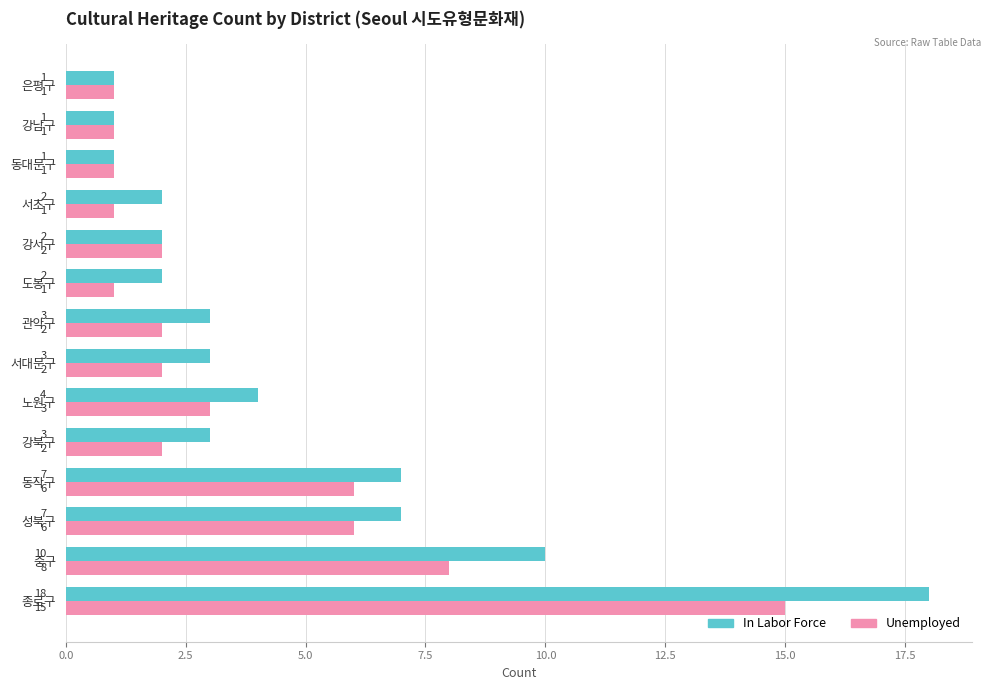

Is it true that In Labor Force equals 1 at 동대문구?

True